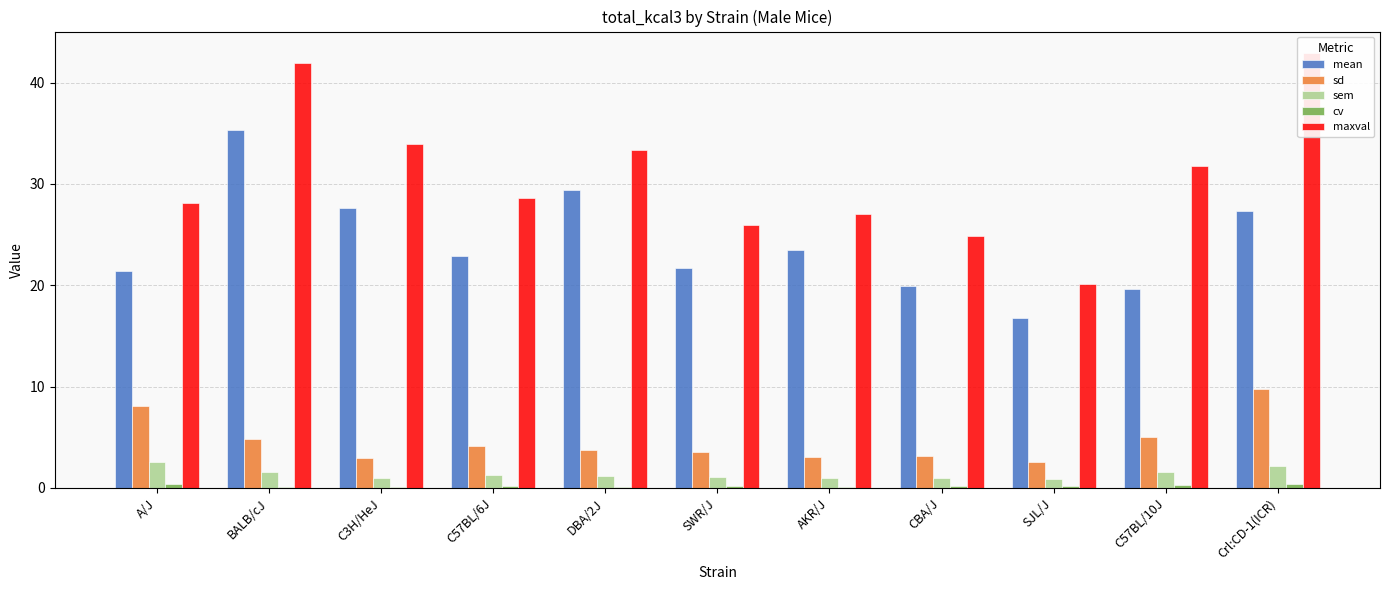

Read the maxval value at Crl:CD-1(ICR).

42.9